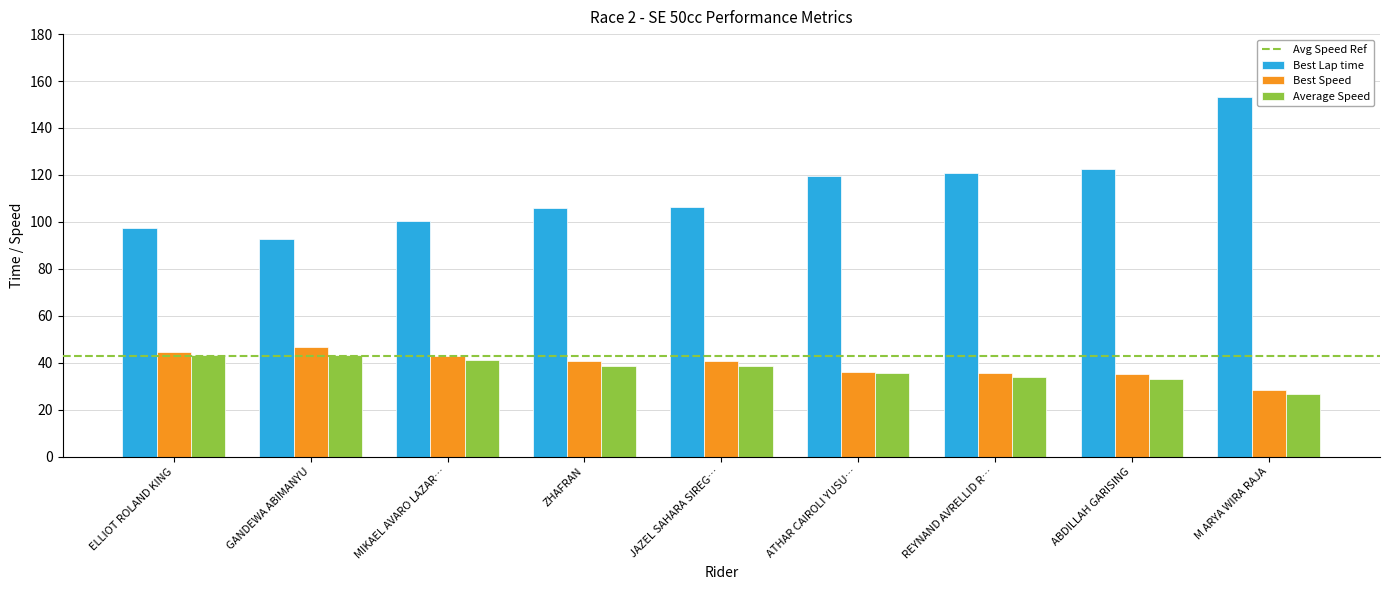

At which label does Average Speed first exceed 38?

ELLIOT ROLAND KING